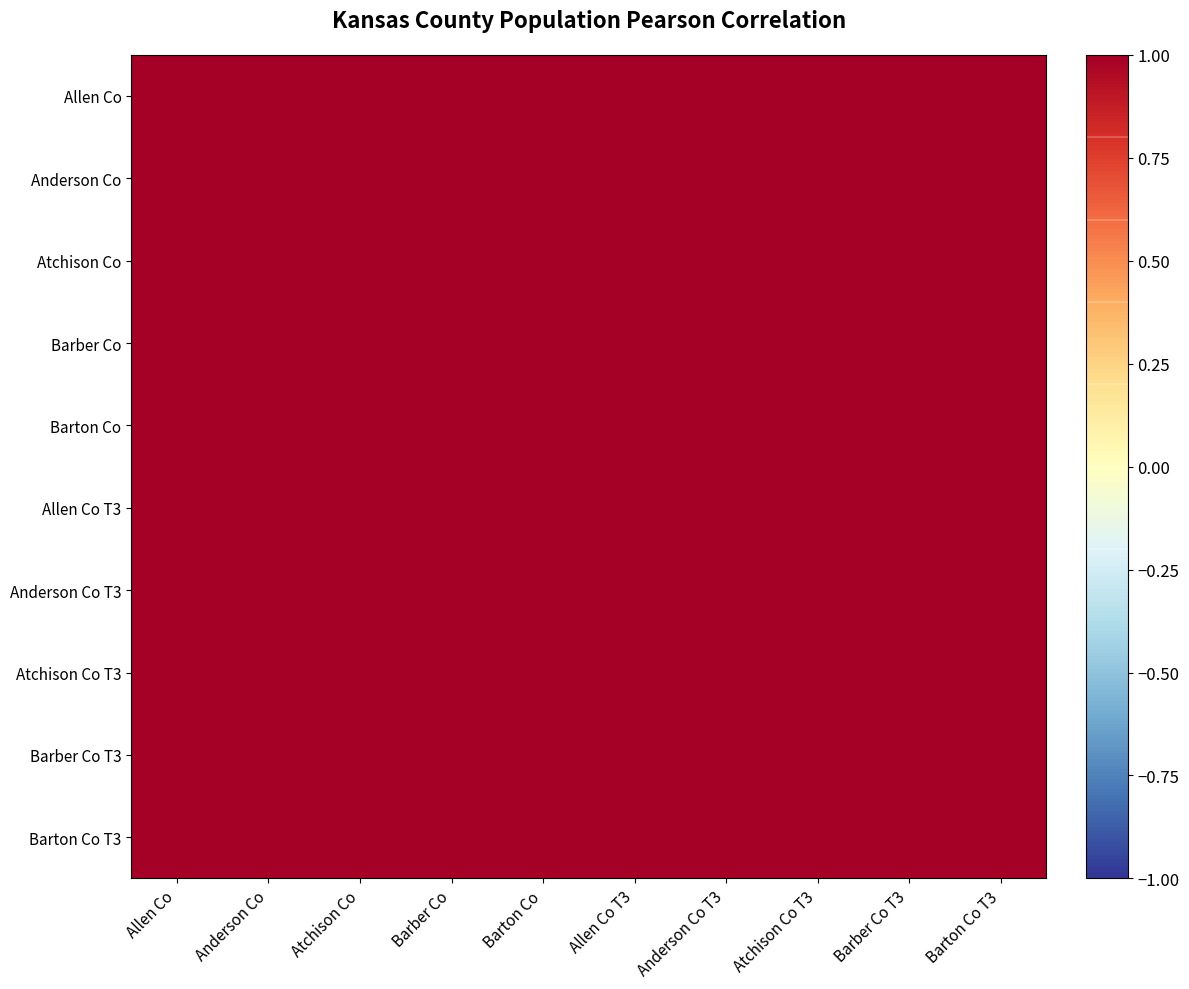

At which category is the sum across all series the highest?

Barton Co